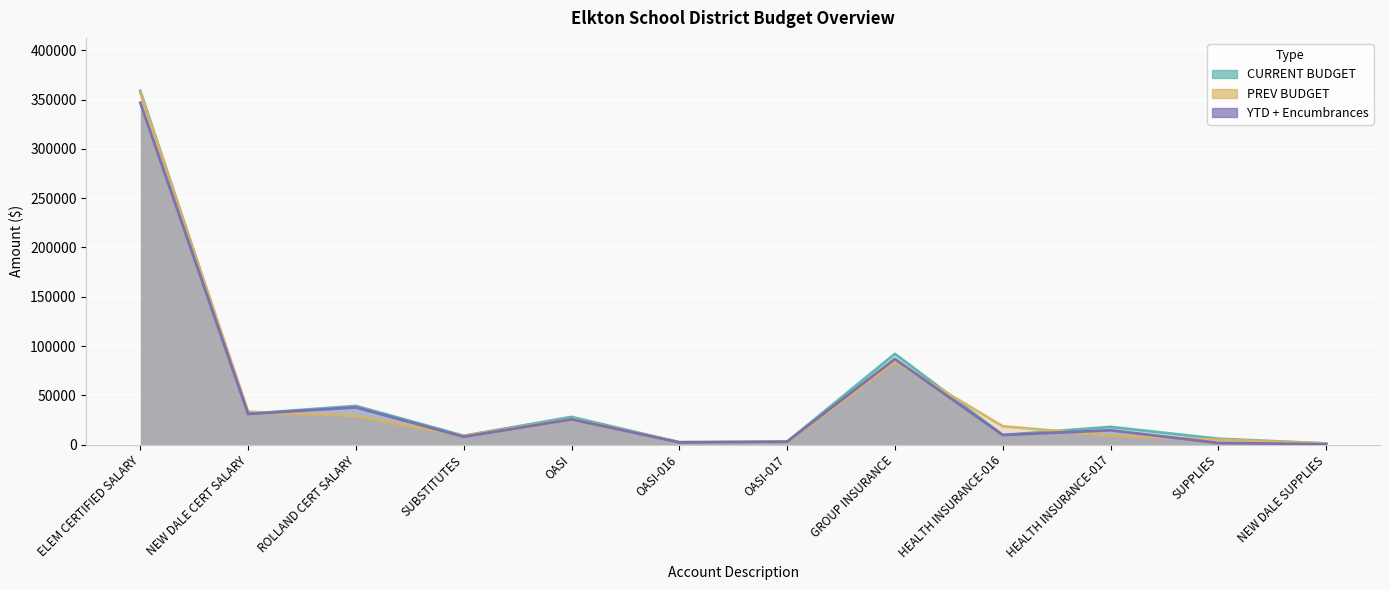

Does the chart display data point markers on the line(s)?

No